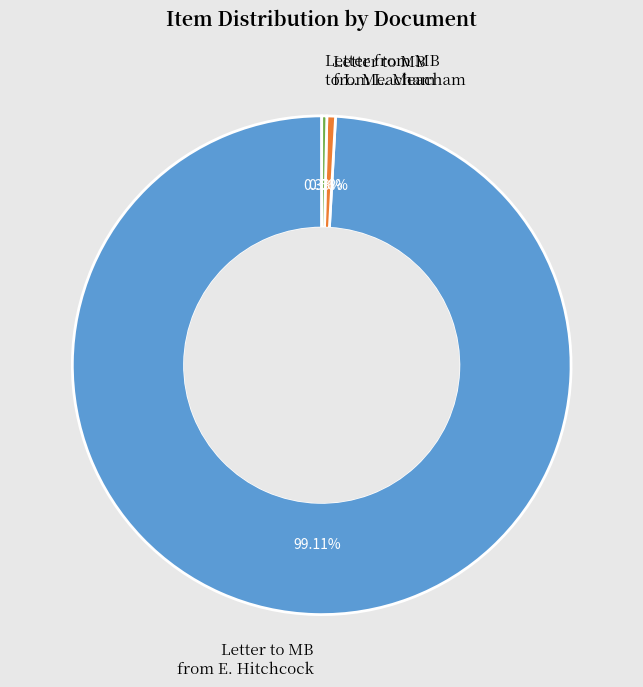

To the nearest percent, what is the difference between the largest and smallest slice percentages?

99%